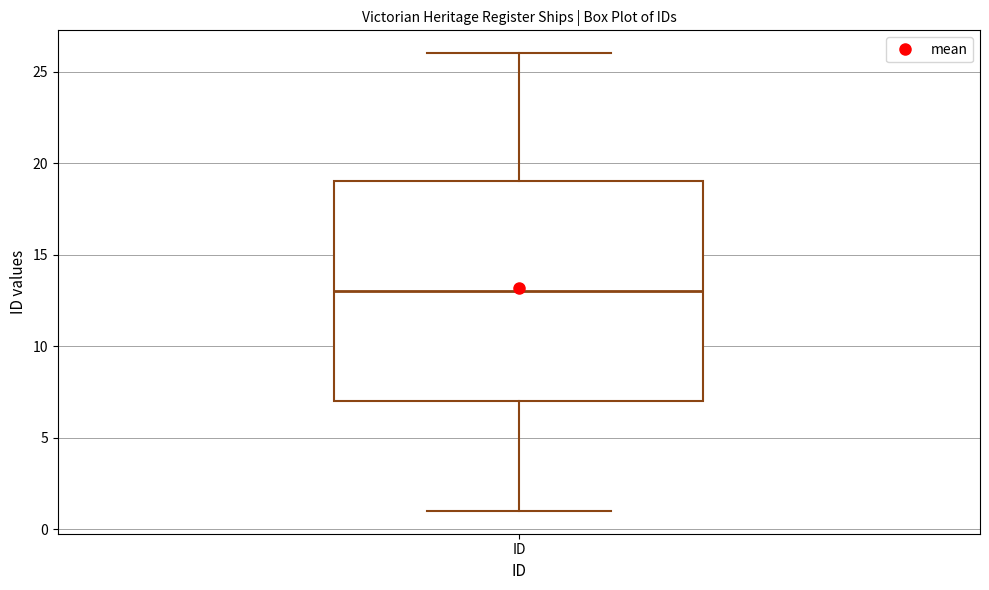

Where does the median line of the box for ID sit on the y-axis? The values are not printed on the chart, so give them approximately, as read against the axis.

13